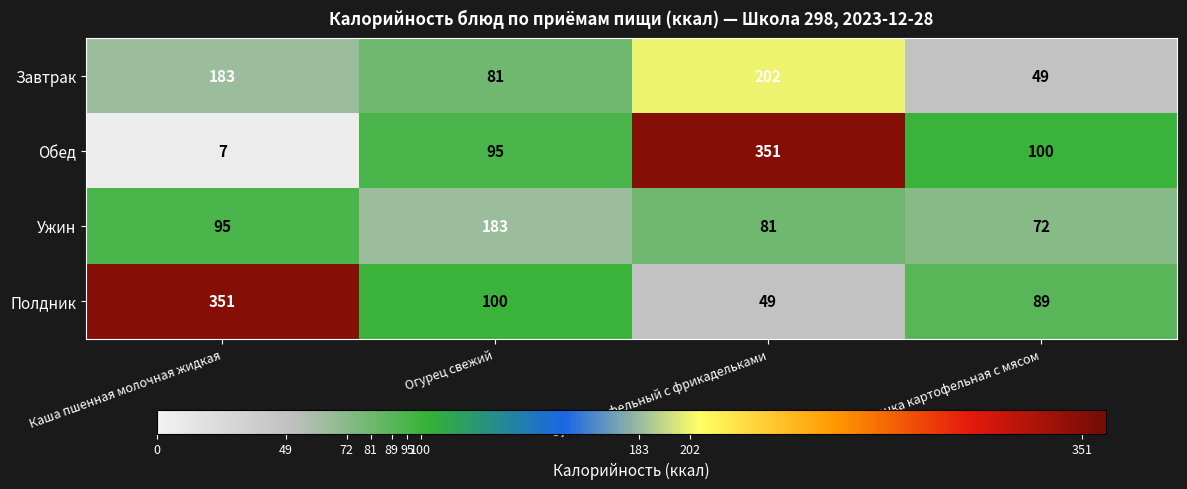

The value of Ужин at Суп картофельный с фрикадельками is 39. True or false?

False